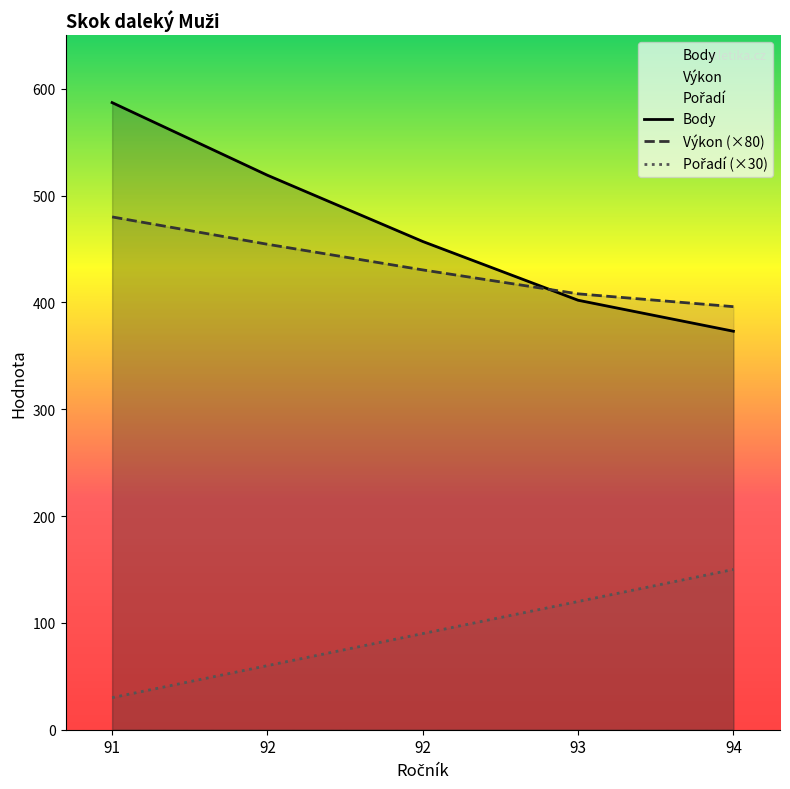

Reading left to right, transcribe all the data shown in this chart.

Body: 587.0	519.0	457.0	402.0	373.0
Výkon (×80): 480.0	454.4	430.4	408.0	396.0
Pořadí (×30): 30.0	60.0	90.0	120.0	150.0